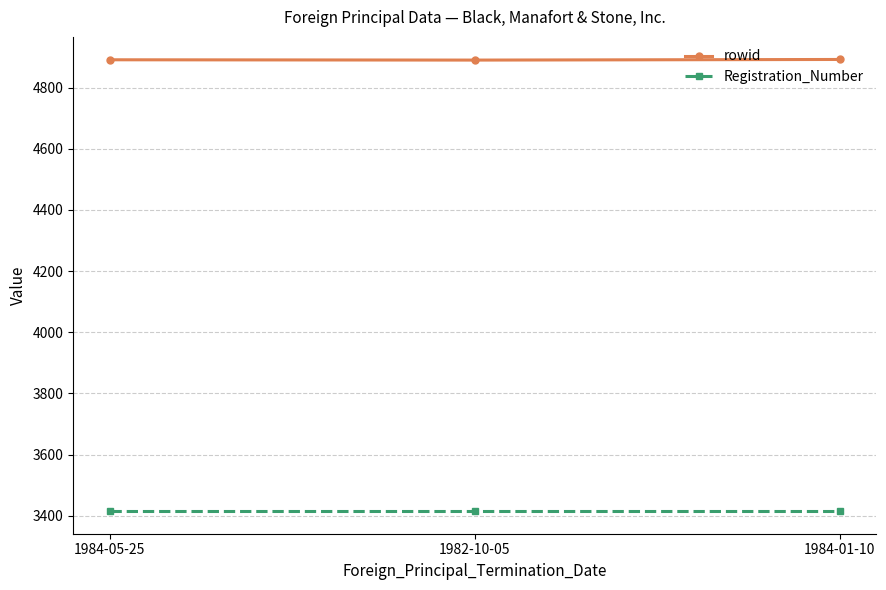

What is the maximum value shown in the chart?

4892